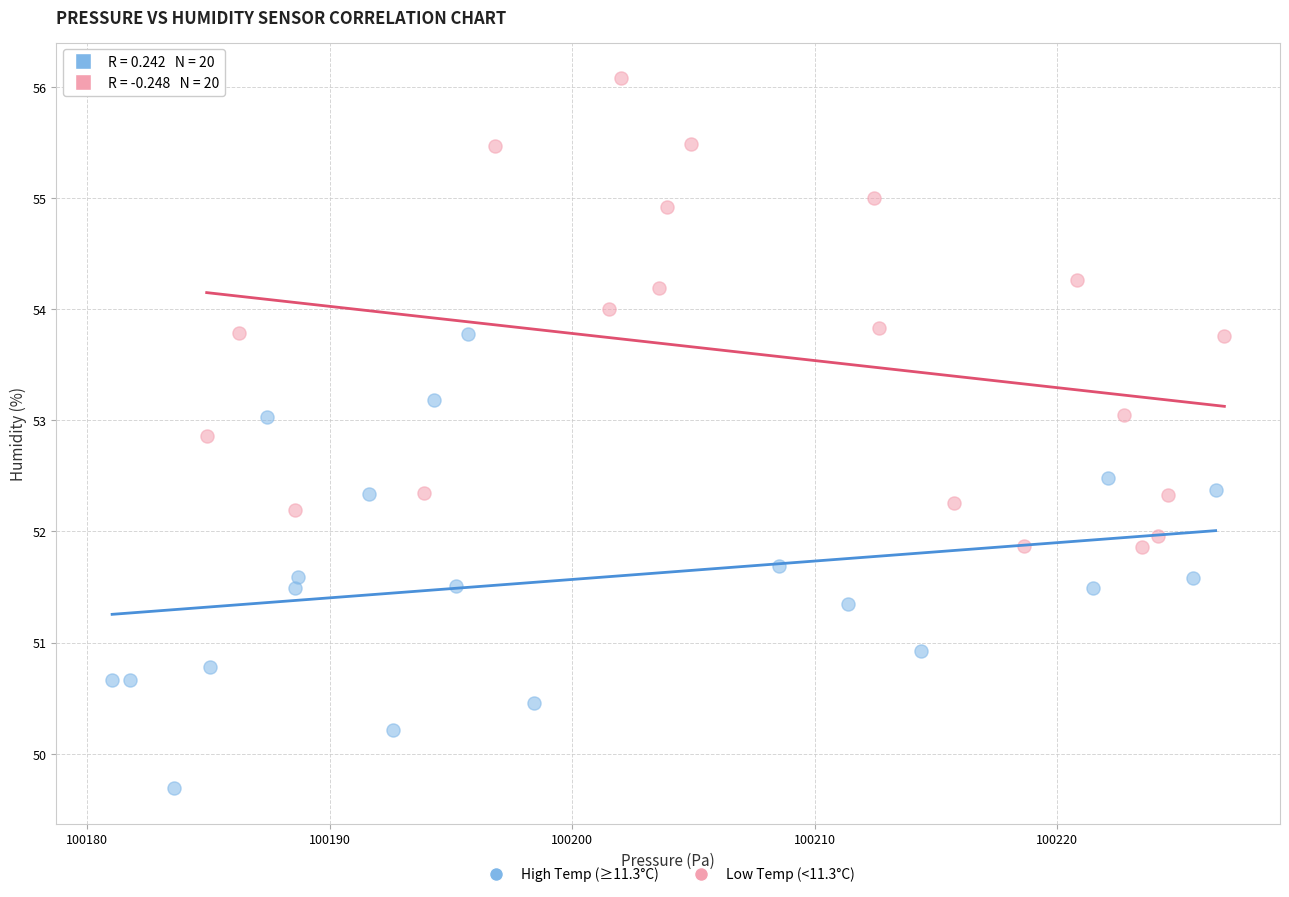

Which series contains the highest Y value?

Low Temp (<11.3°C)